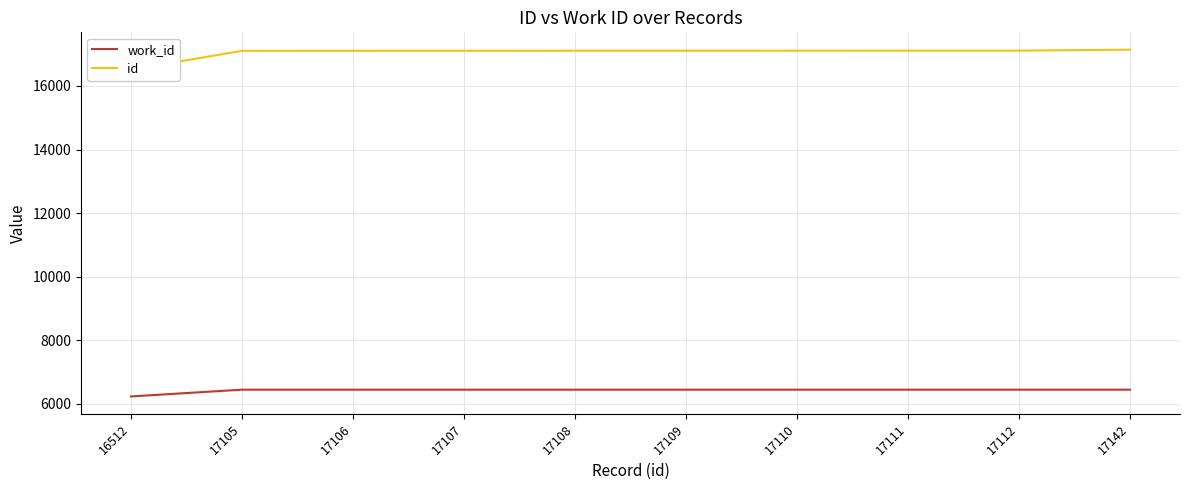

At which category does the chart reach its peak across all series?

17142